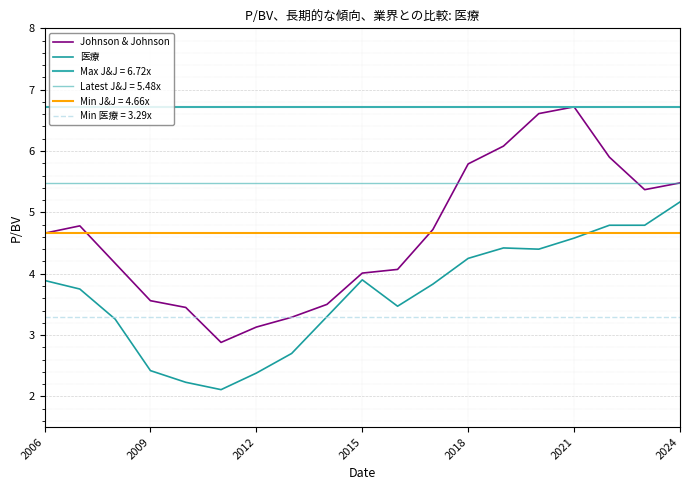

Is it true that 医療 equals 1.5 at 2015?

False